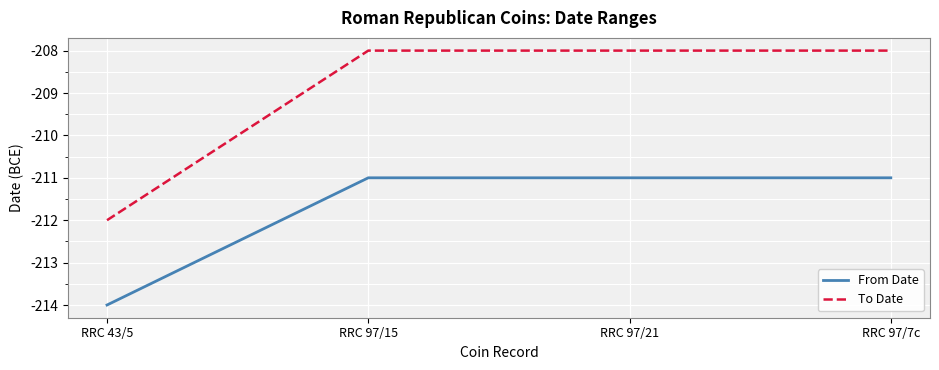

How many lines are shown in the chart?

2